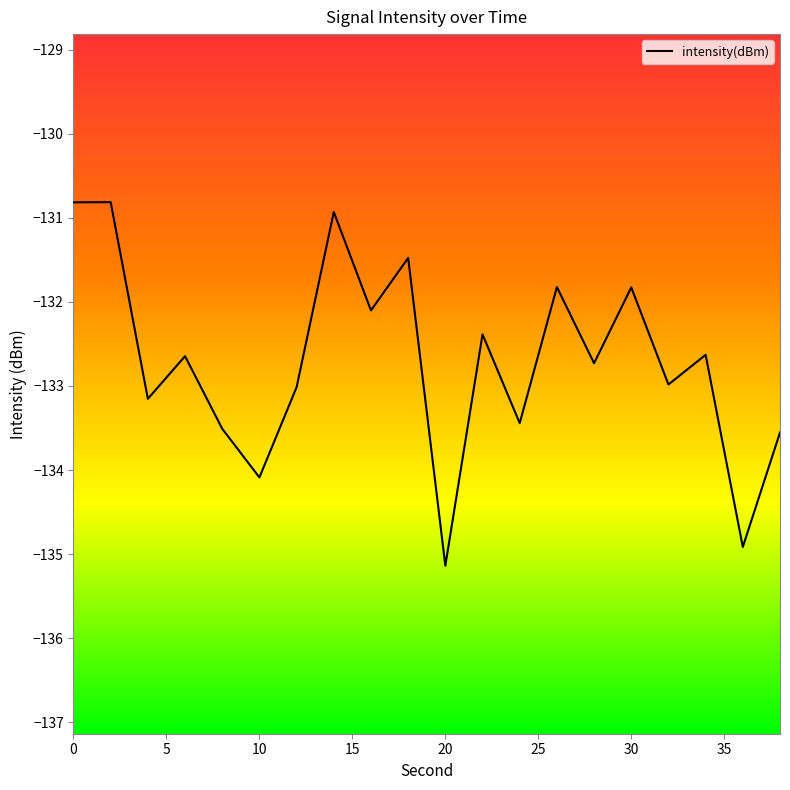

What is the smallest value displayed?

-135.1